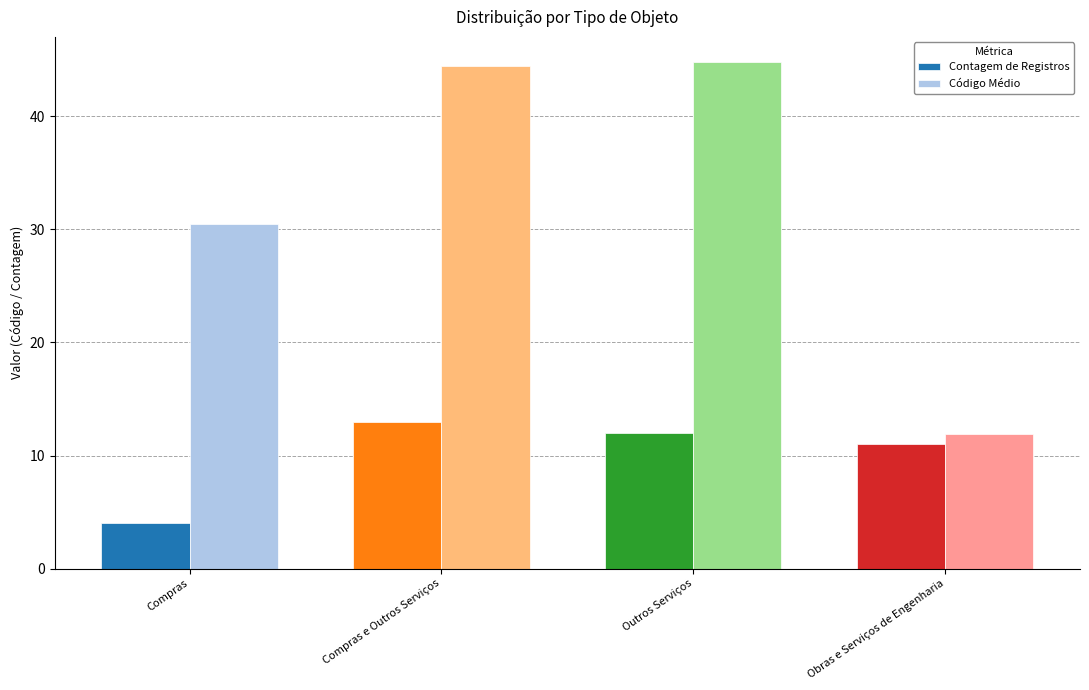

What is the difference between the maximum and minimum values in the Contagem de Registros series?

9.0